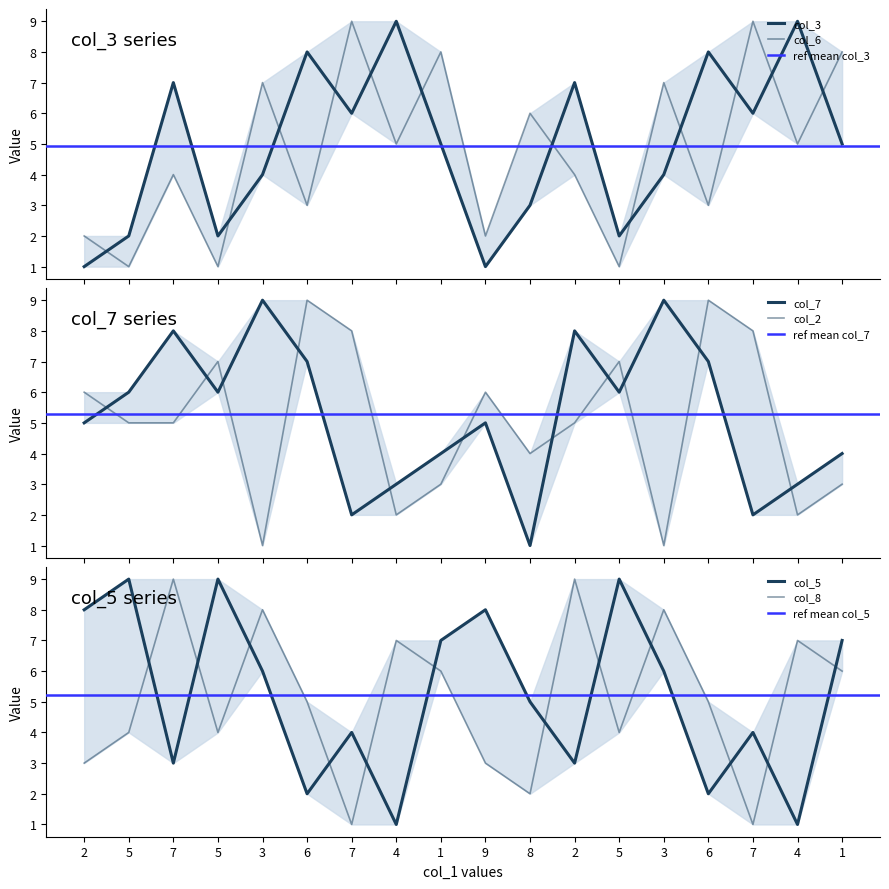

What is the spread (max minus min) of values at 3?

8